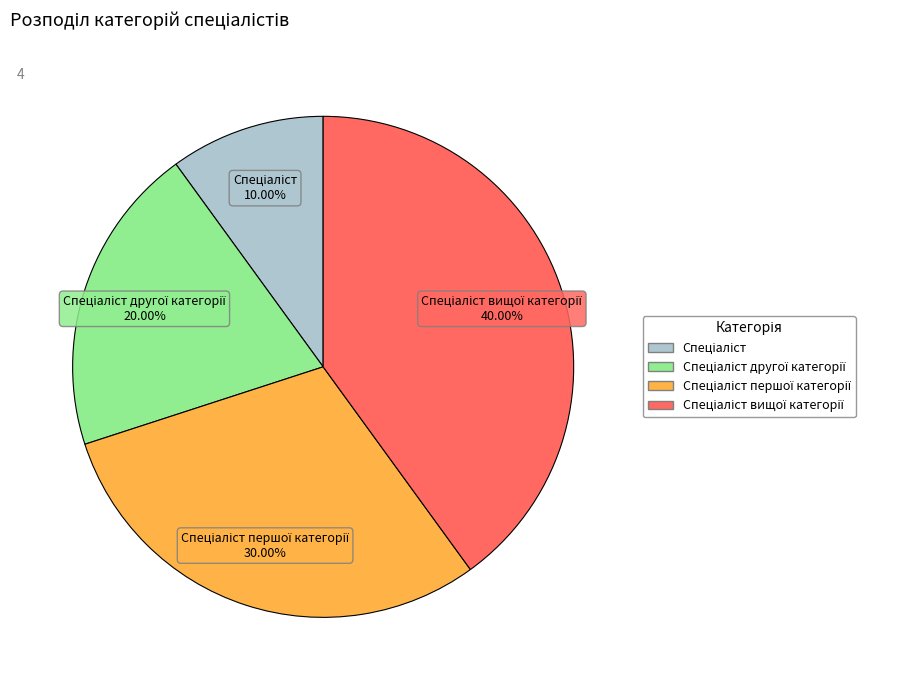

Does any single category account for the majority?

No